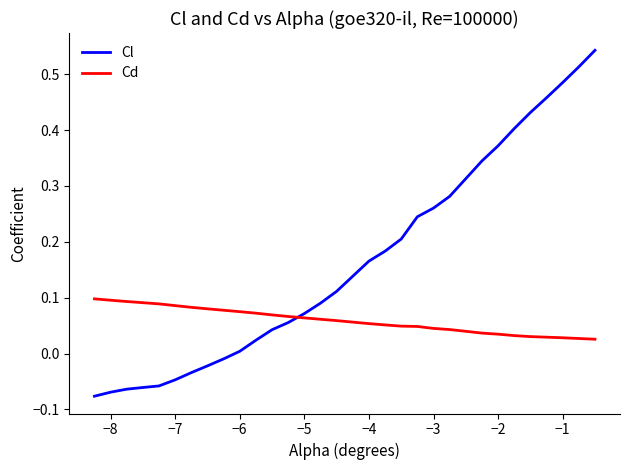

List the series in order of their overall mean, lowest first.

Cd, Cl